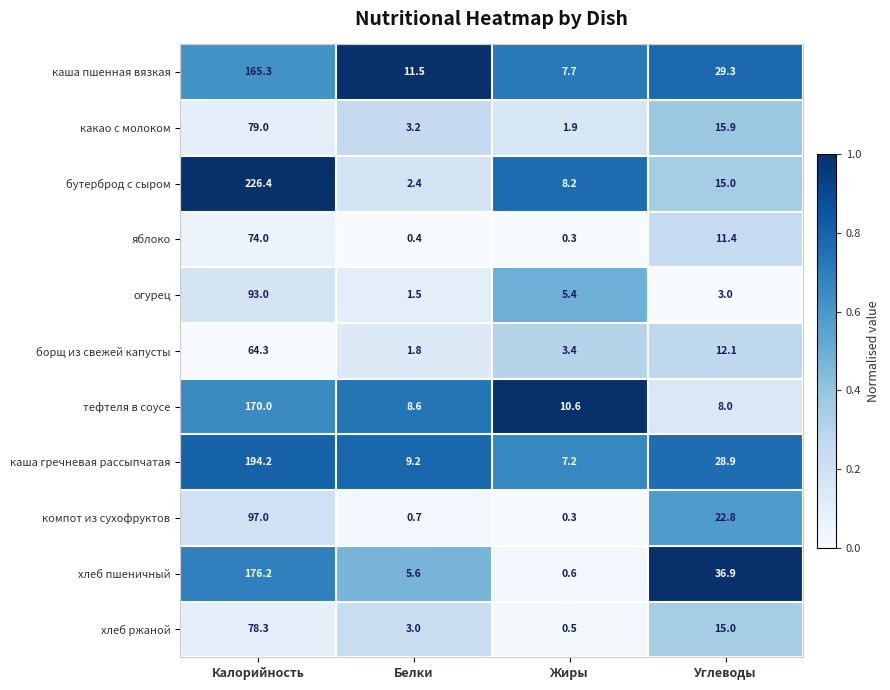

At which label does хлеб ржаной first exceed 15?

Калорийность